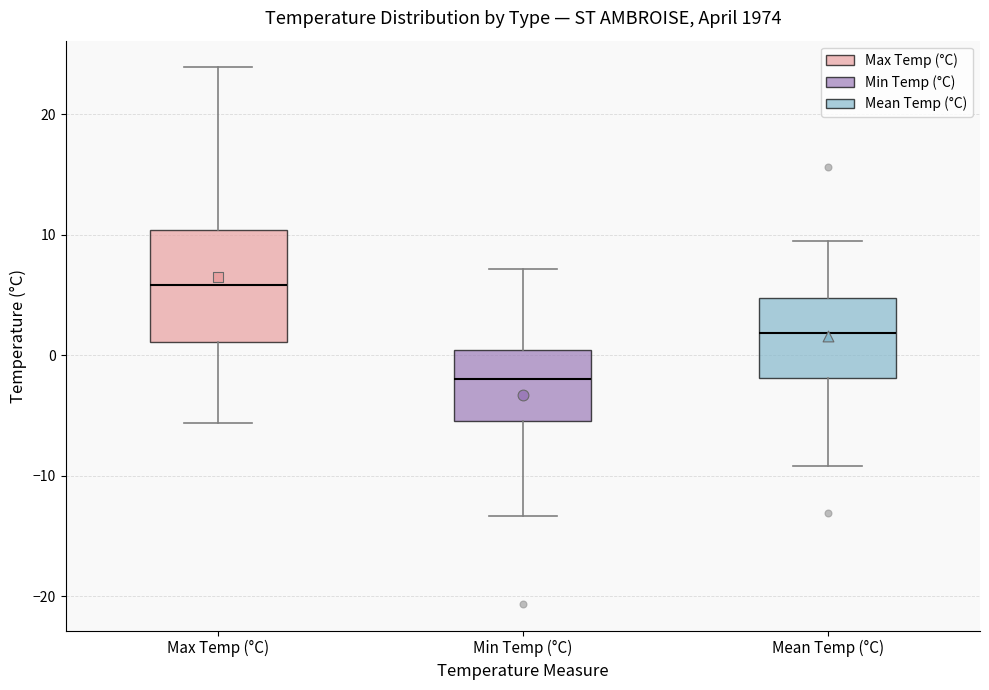

Reading left to right, read every box against the y-axis: the position of its median line, the range the box covers, and the ends of its whiskers. The values are not printed on the chart, so give them approximately, as read against the axis.

Max Temp (°C): median 6, box 1 to 10, whiskers -6 to 24
Min Temp (°C): median -2, box -5 to 0, whiskers -13 to 7
Mean Temp (°C): median 2, box -2 to 5, whiskers -9 to 10